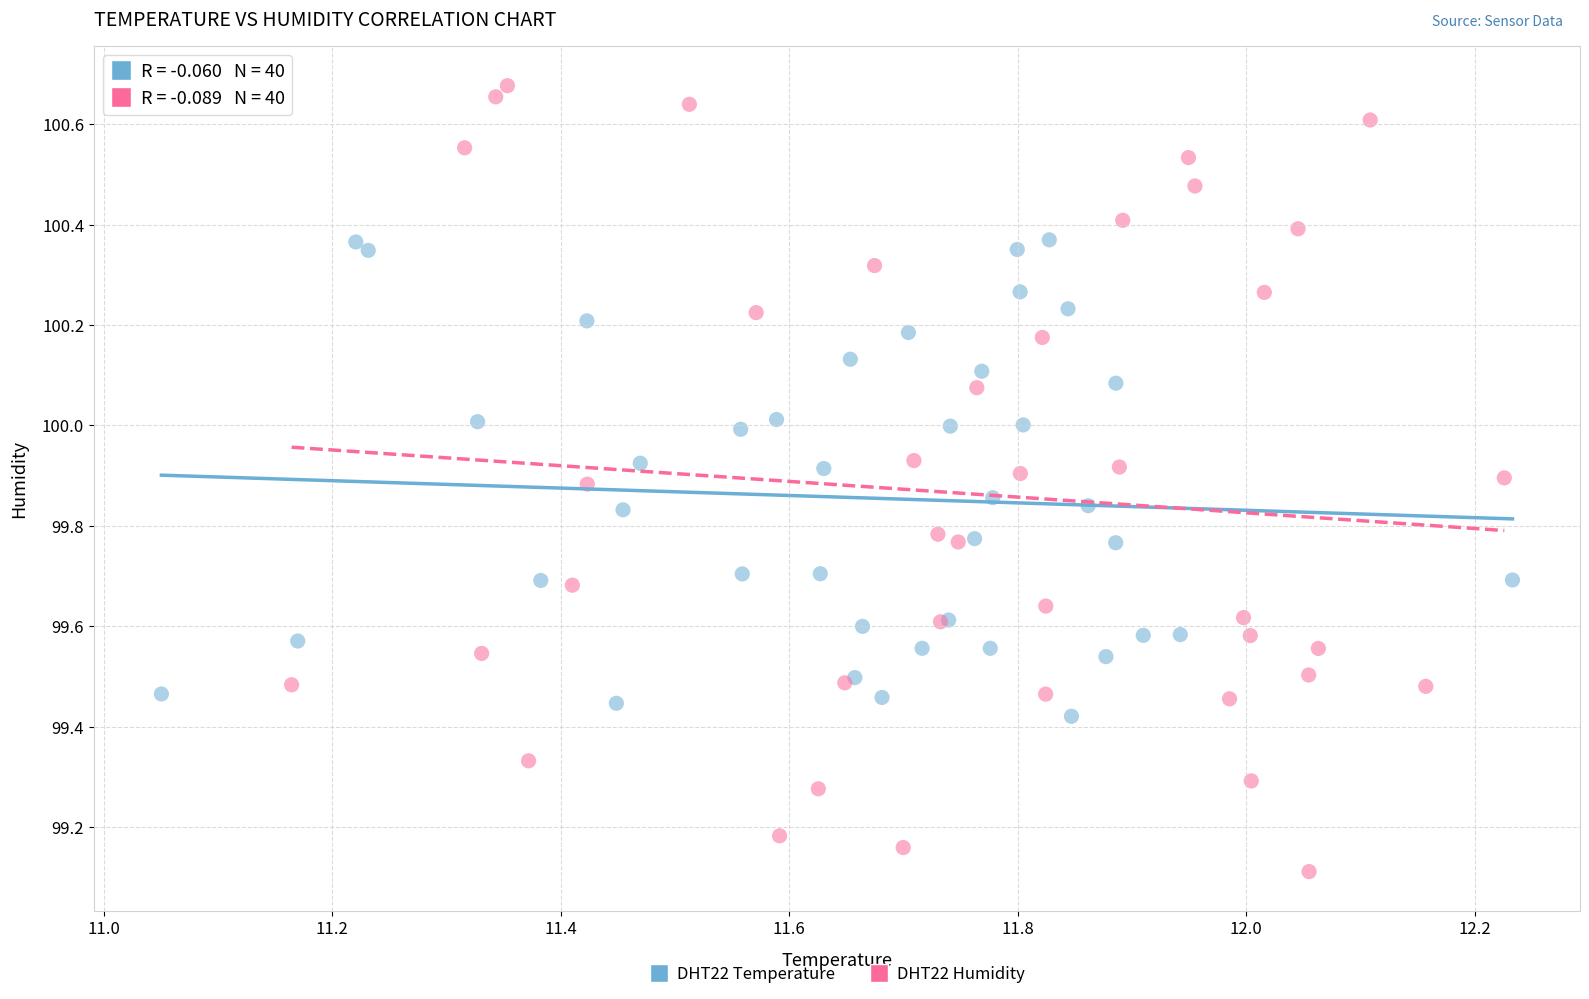

Which series reaches the maximum Y coordinate?

DHT22 Humidity